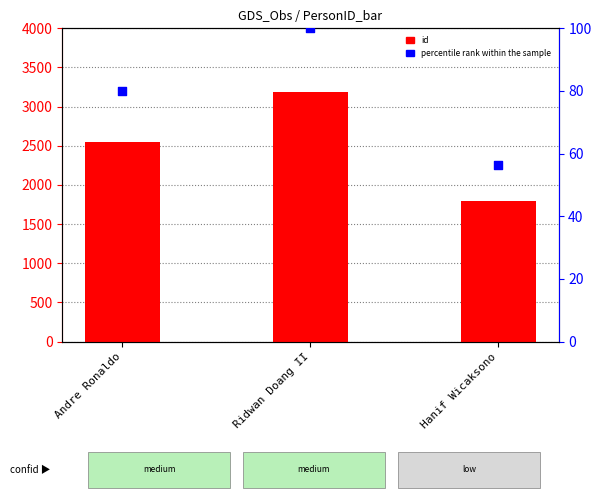

Which series reaches the maximum Y coordinate?

id